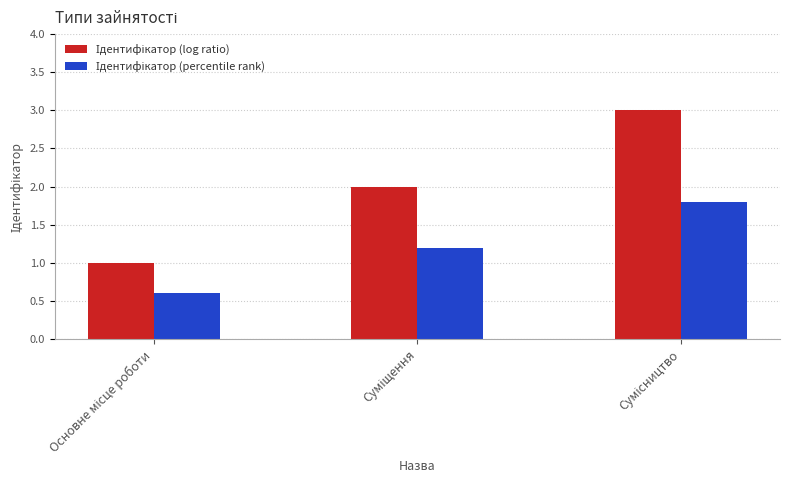

How many bars are there in each group?

2